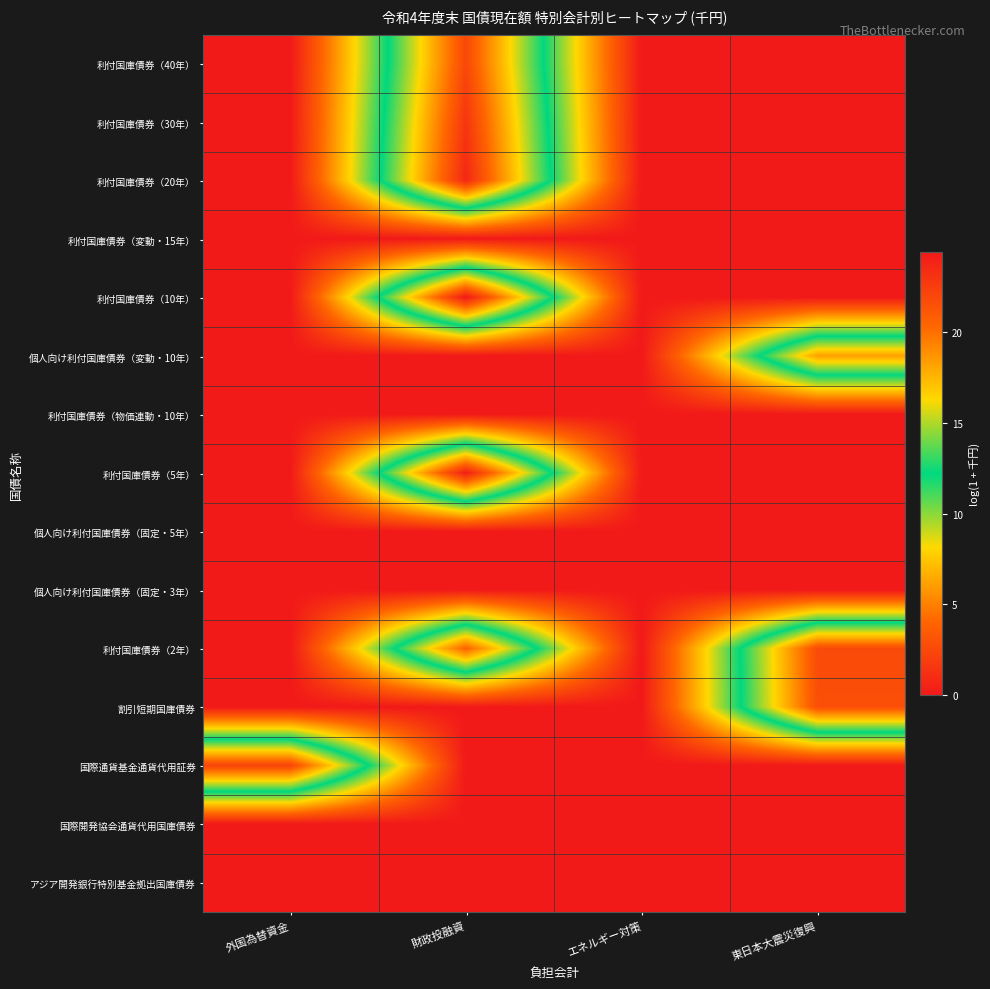

Which category has the highest value across all series?

財政投融資